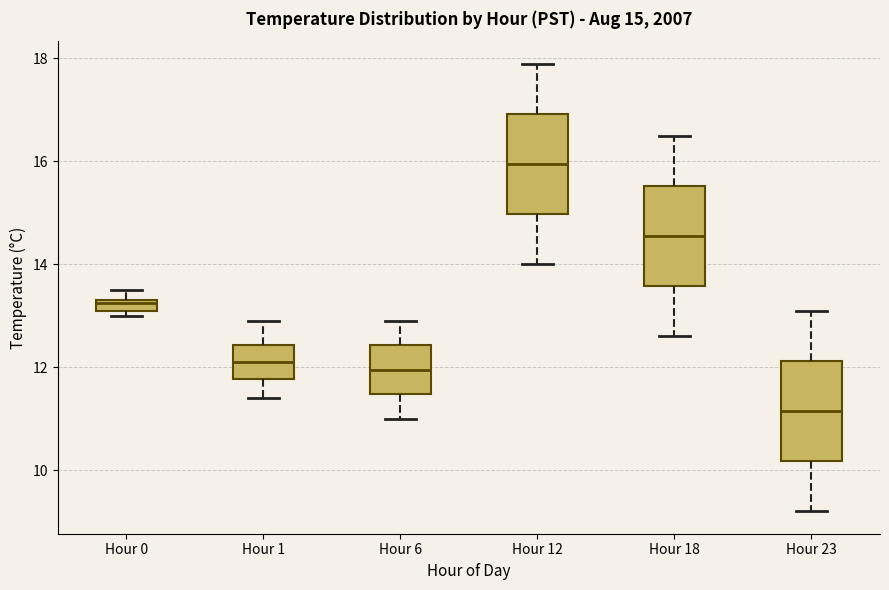

Which box's median line is the highest?

Hour 12